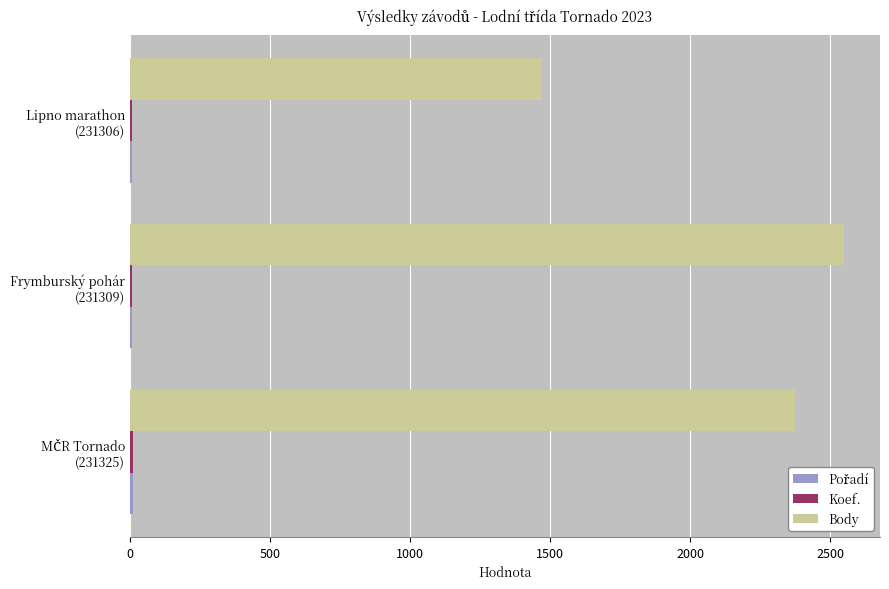

What is the sum of all Body values?

6396